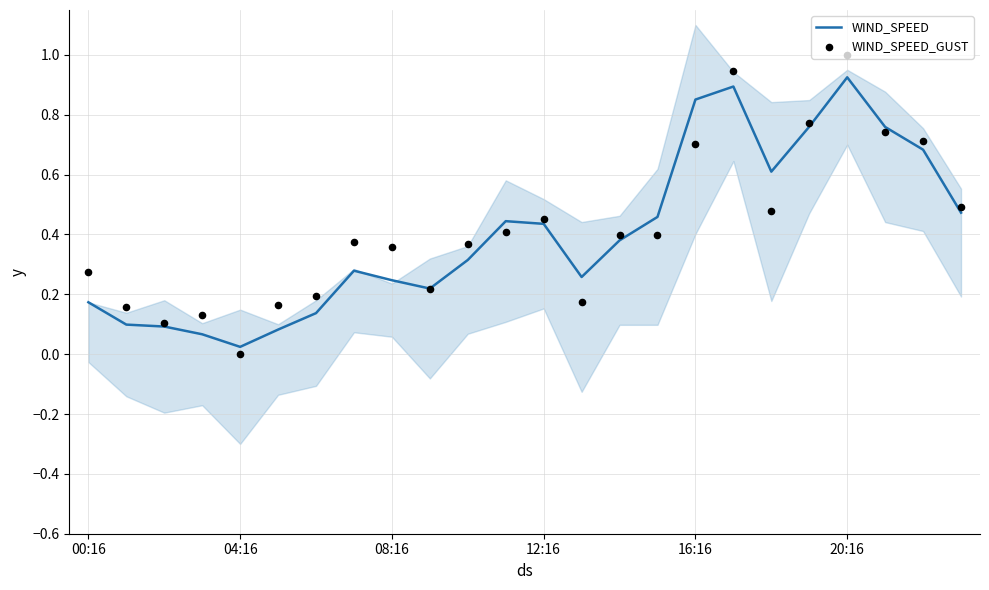

At how many categories does at least one series exceed 0?

24